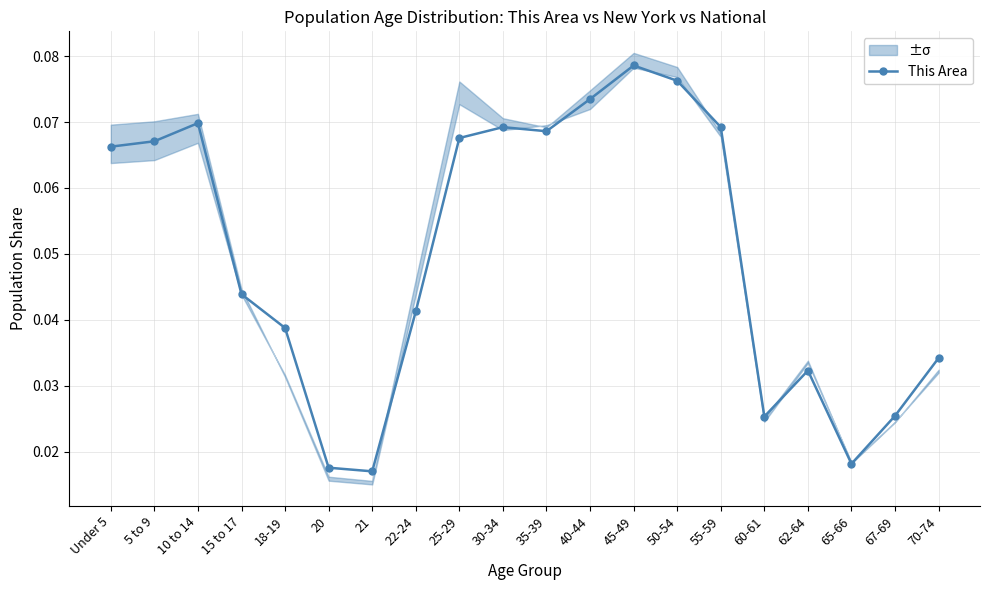

What is the sum of the values at 18-19 and 5 to 9?

0.1